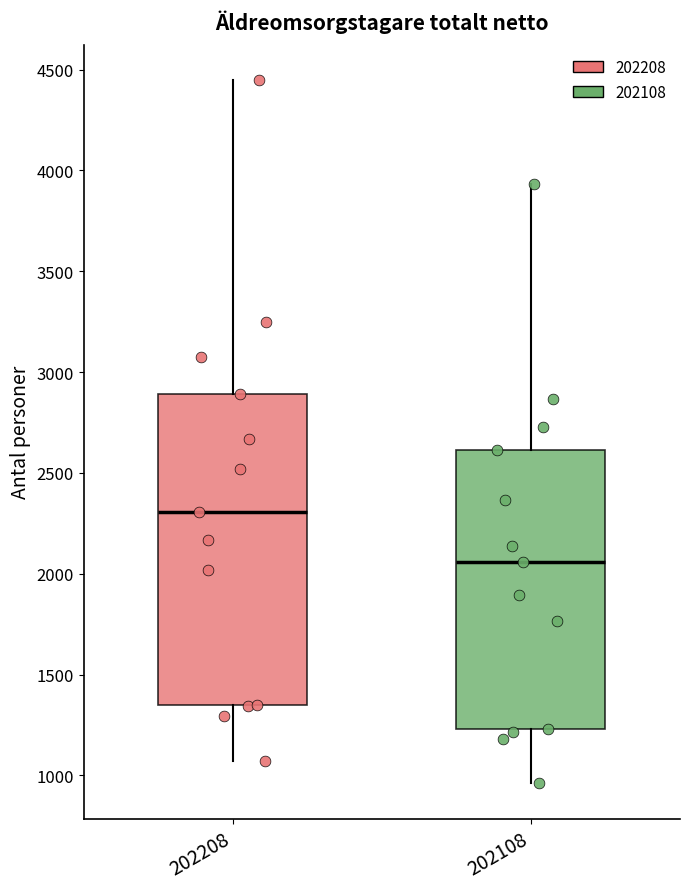

Where is the lower edge of the box at x = 202208 on the y-axis? The values are not printed on the chart, so give them approximately, as read against the axis.

1350